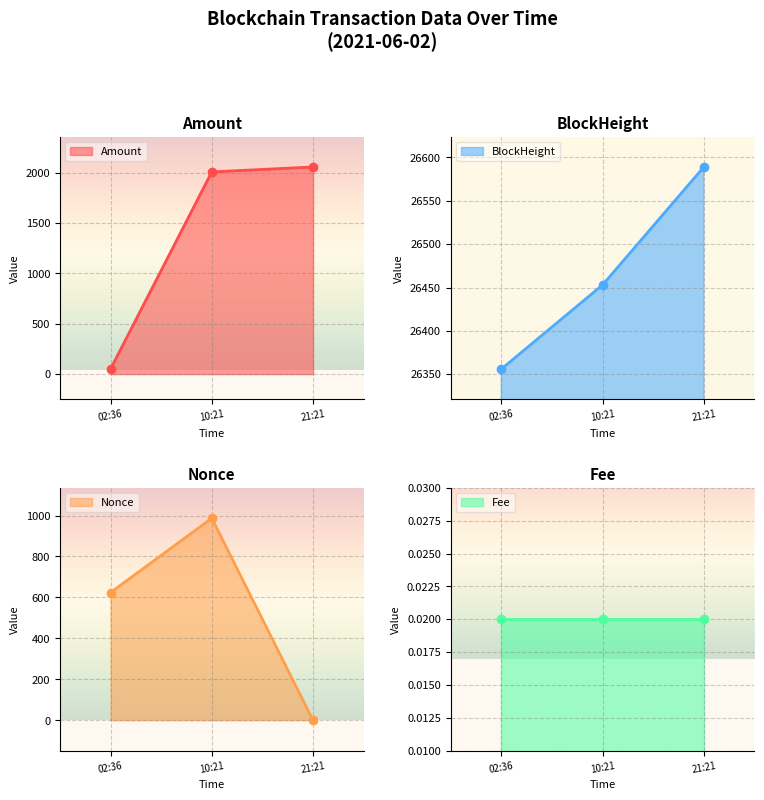

What is the sum of the Nonce values at 2021-06-02 21:21:00 and 2021-06-02 10:21:00?

987.0